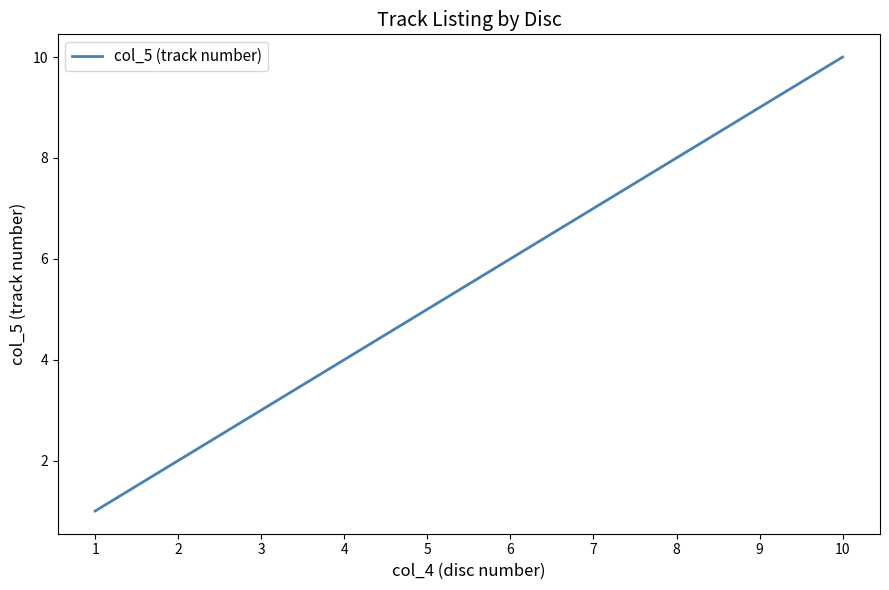

At which label is the value closest to 5?

5